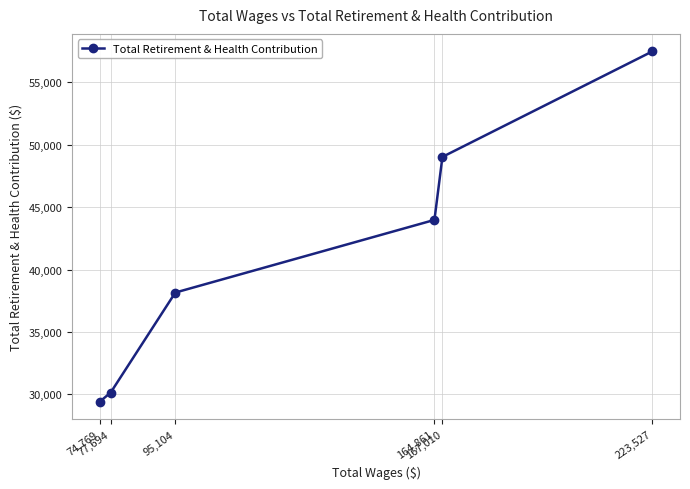

What is the minimum value shown in the chart?

29410